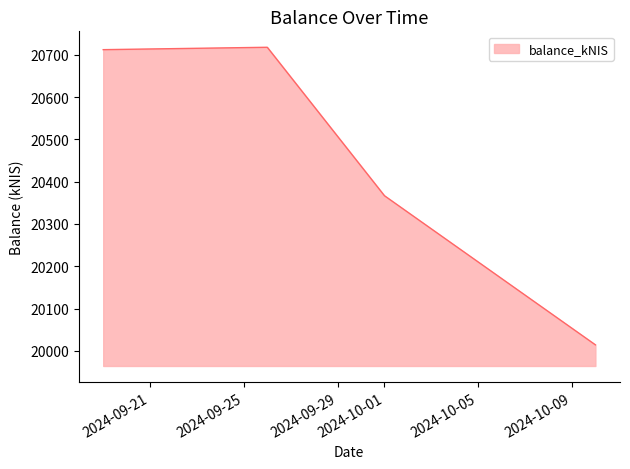

What is the difference between the second highest and minimum values?

698.1